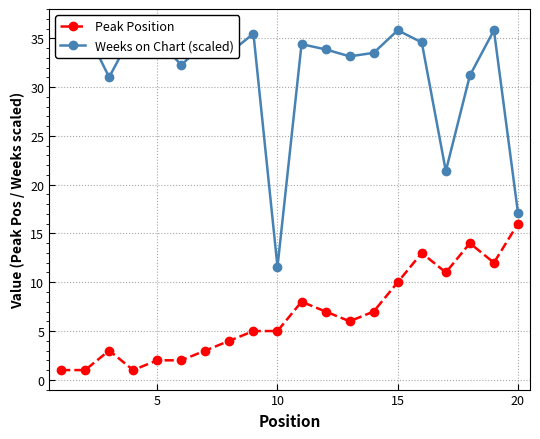

How many values in the Weeks on Chart (scaled) series are below 34?

10